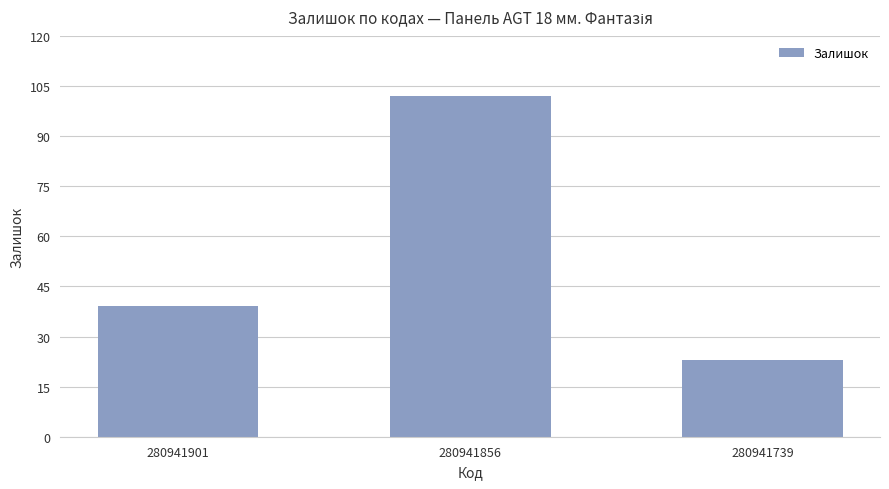

Rank the categories by value from highest to lowest.

280941856, 280941901, 280941739